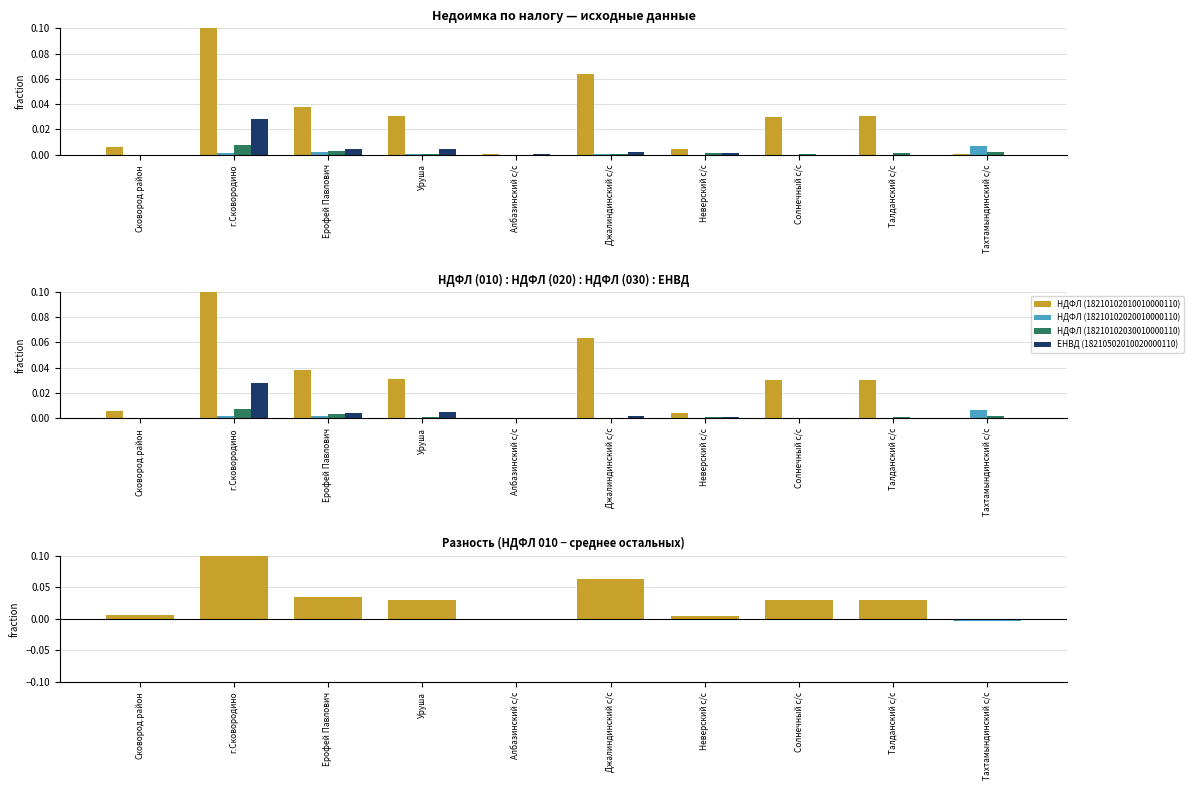

What is the label of the 10th bar from the right?

Сковород.район